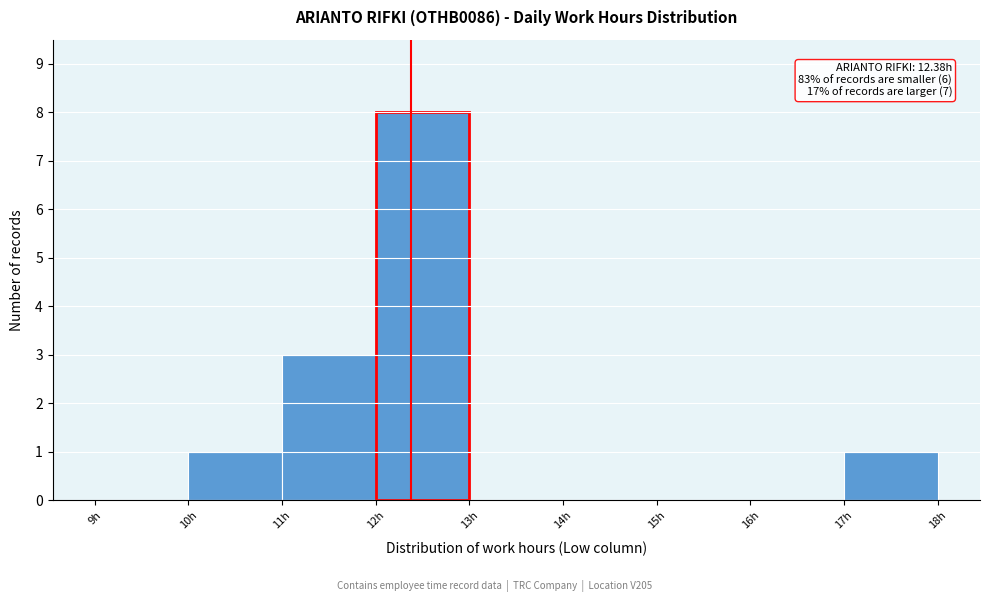

Which range on the x-axis has the tallest bar?

12 to 13